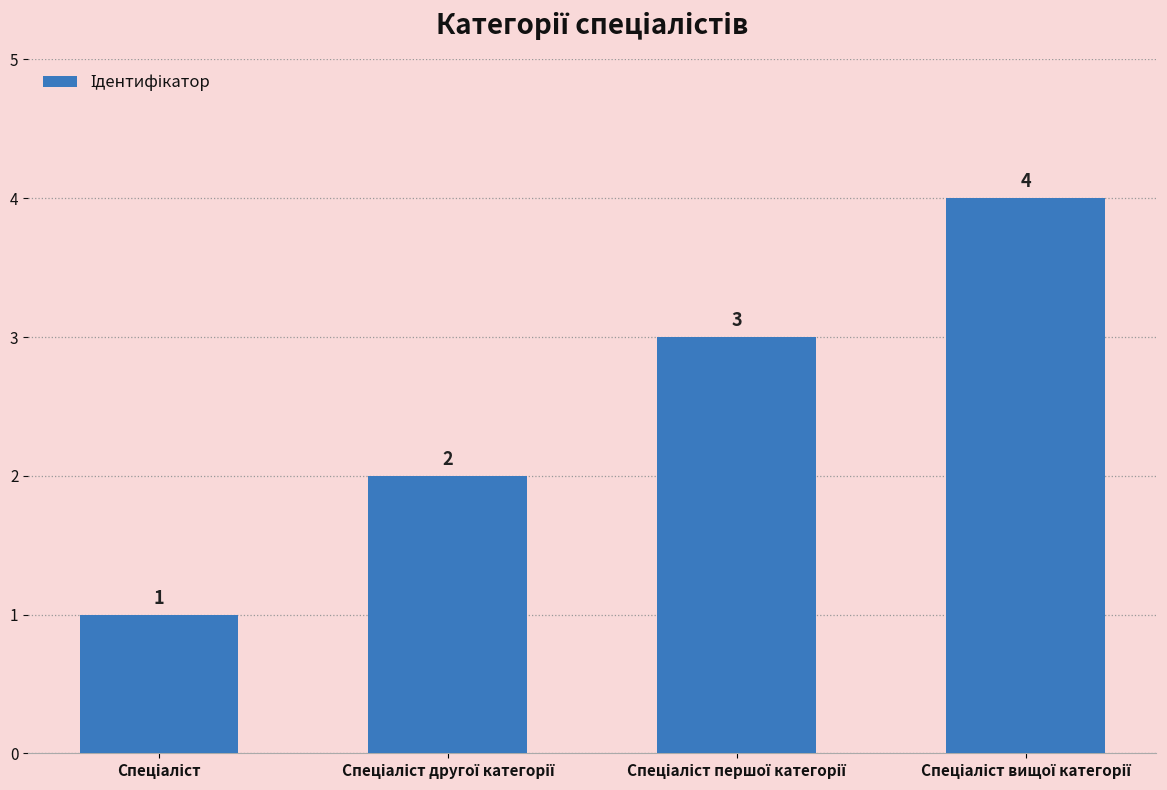

How many values are between 2 and 4?

3